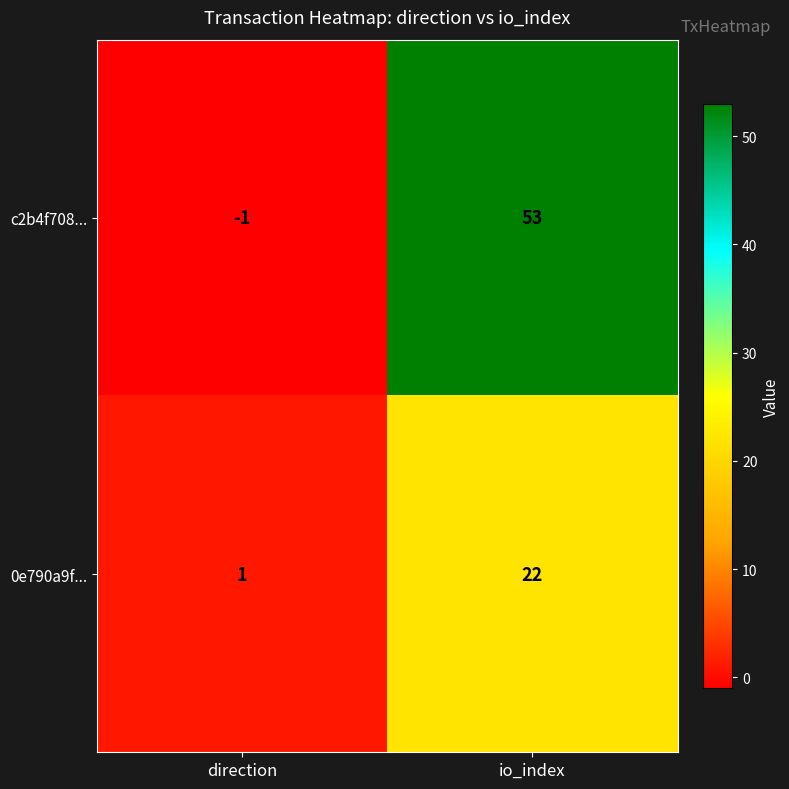

What is the average value of the c2b4f708... series?

26